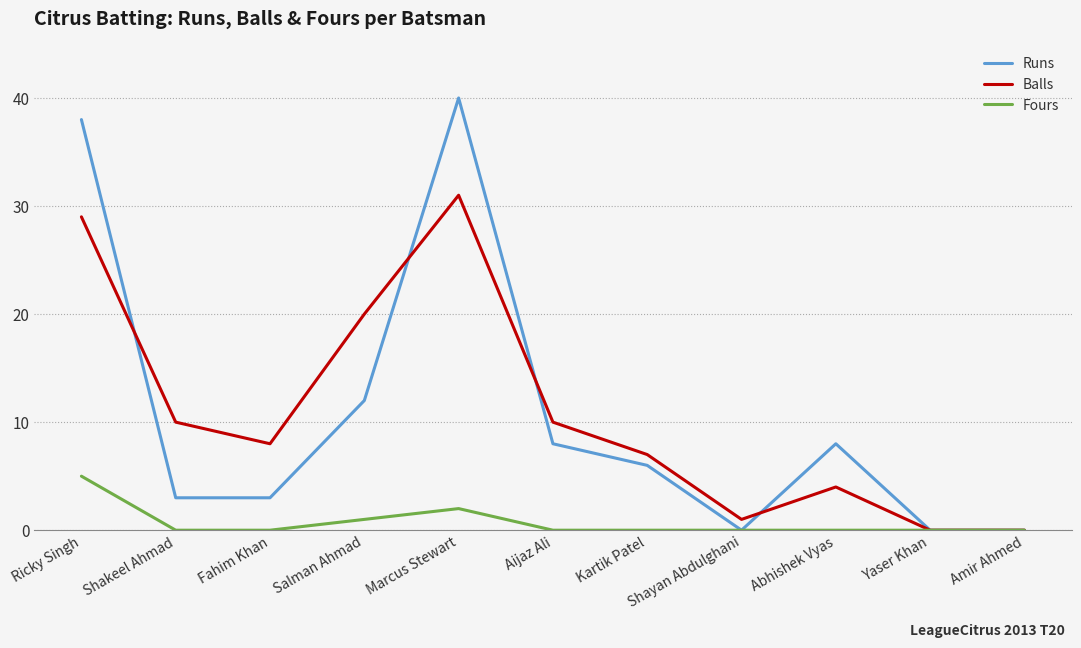

Which series has the largest range (max minus min)?

Runs